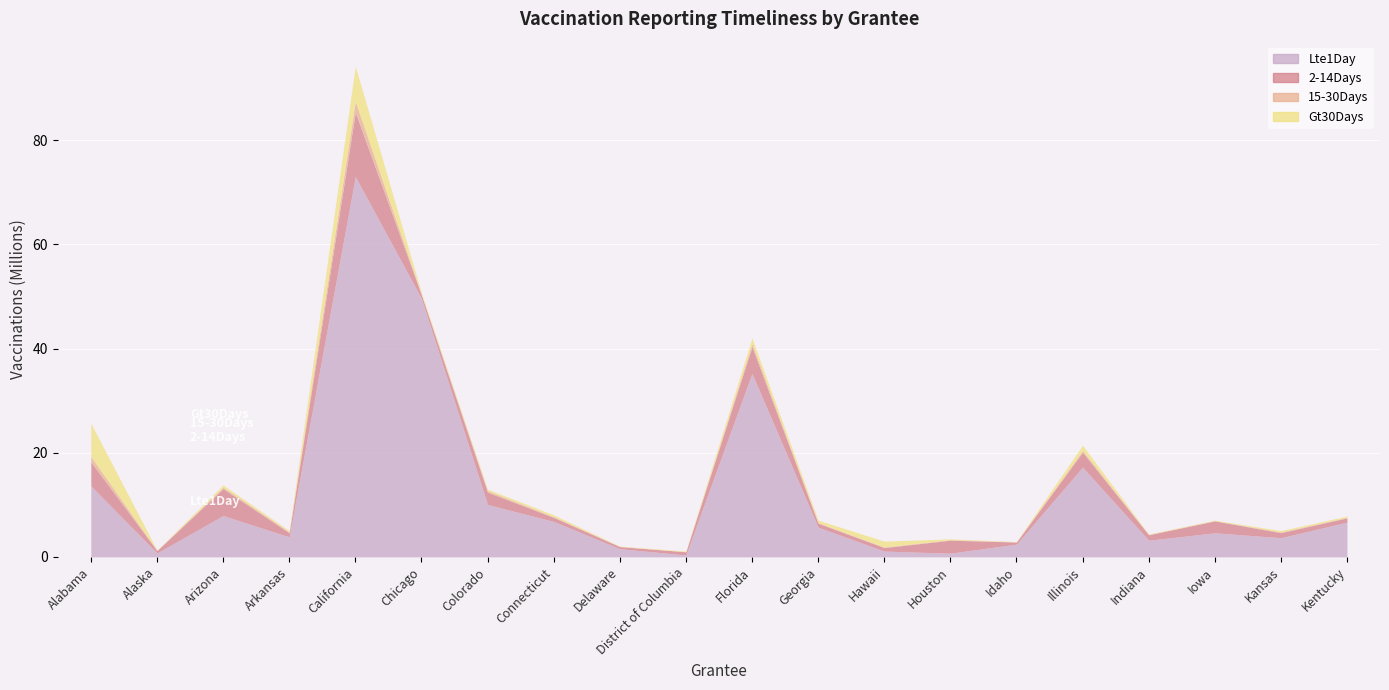

In Lte1Day, how many points are lower than both neighbors (excluding endpoints)?

6